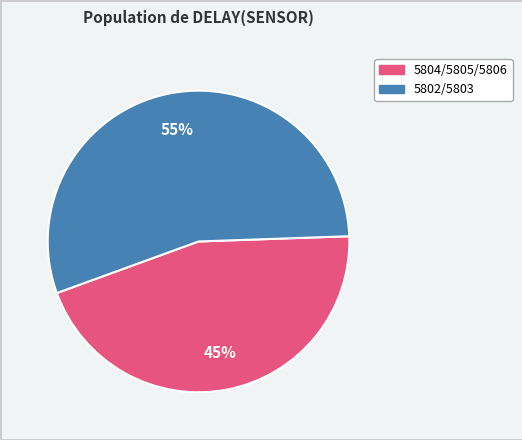

Is there a majority slice in this chart?

Yes